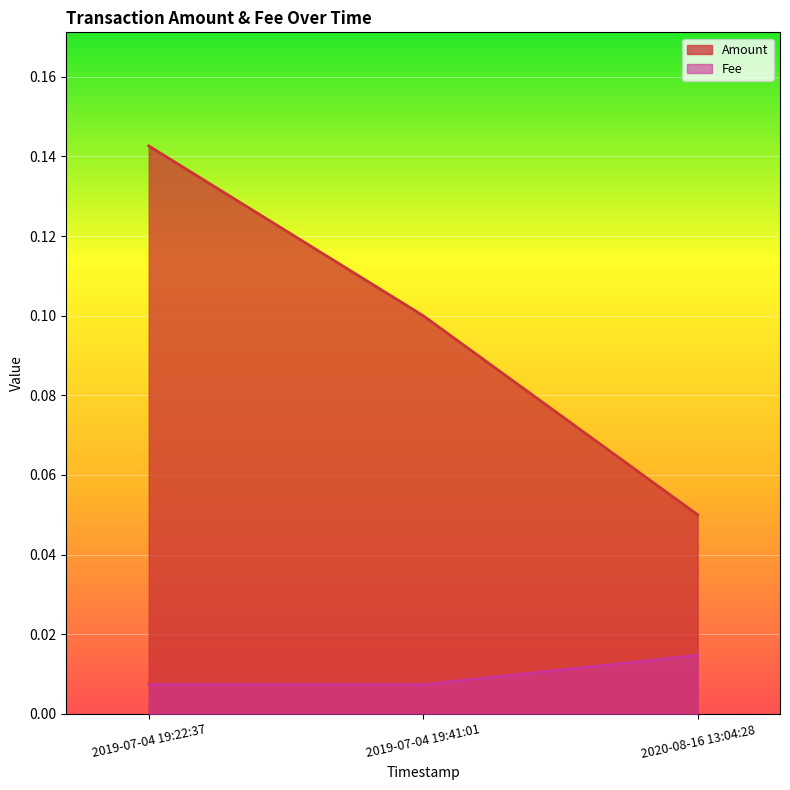

Is the value of Amount at 2020-08-16 13:04:28 greater than the value of Fee at 2020-08-16 13:04:28?

Yes